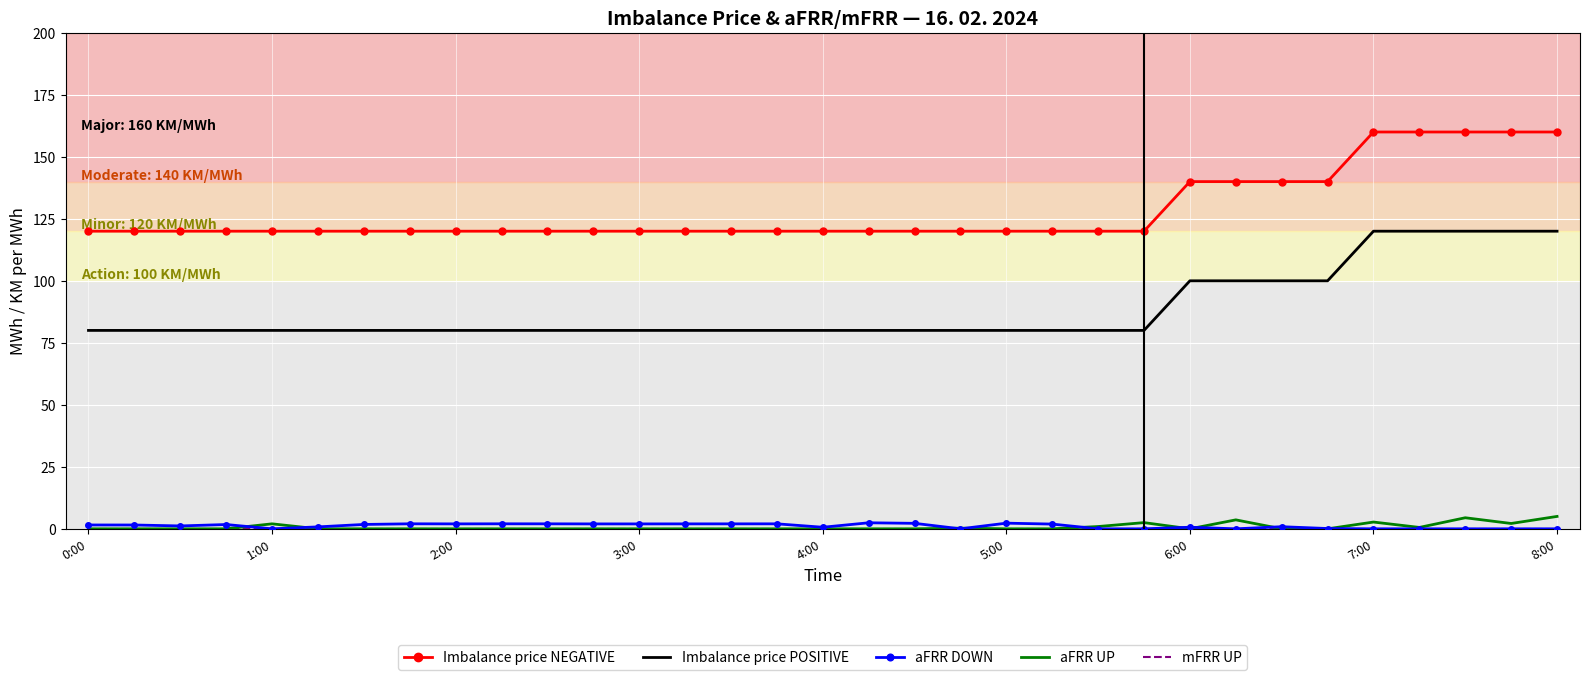

Which series has the largest total across all categories?

Imbalance price NEGATIVE